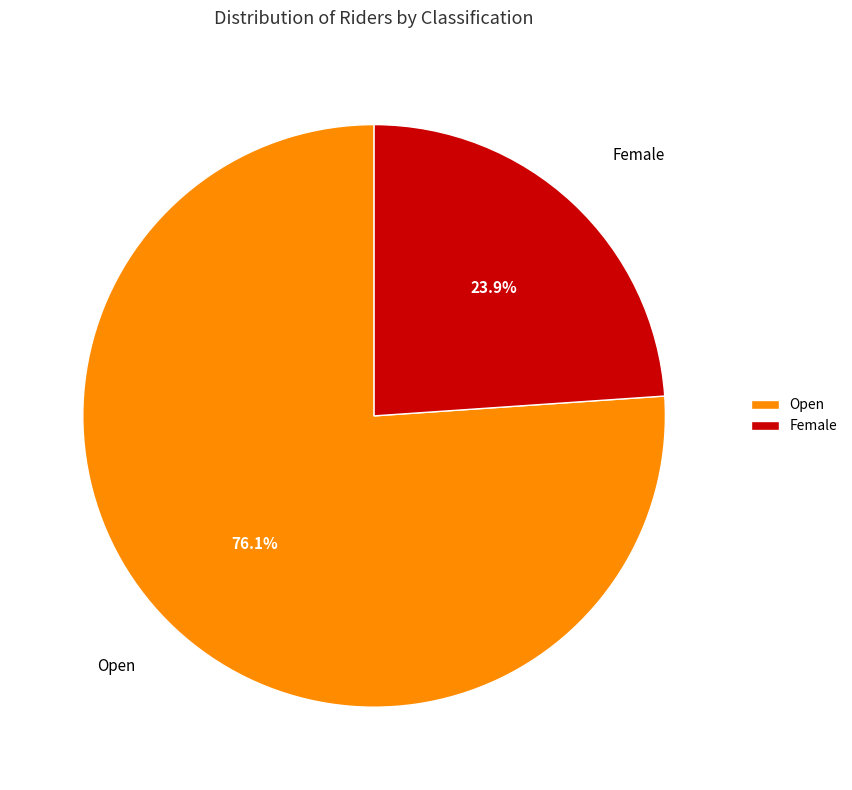

Is it true that Female is 36% of the pie?

False